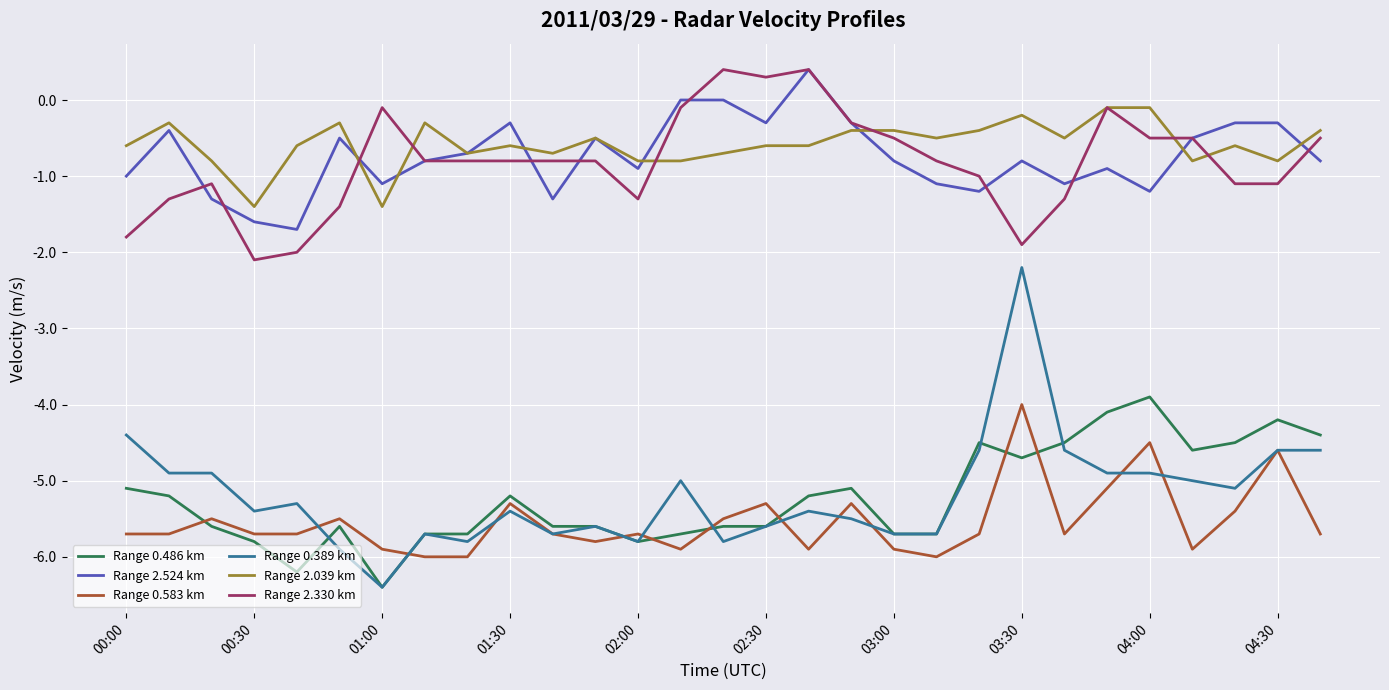

Which series has the largest range (max minus min)?

Range 0.389 km